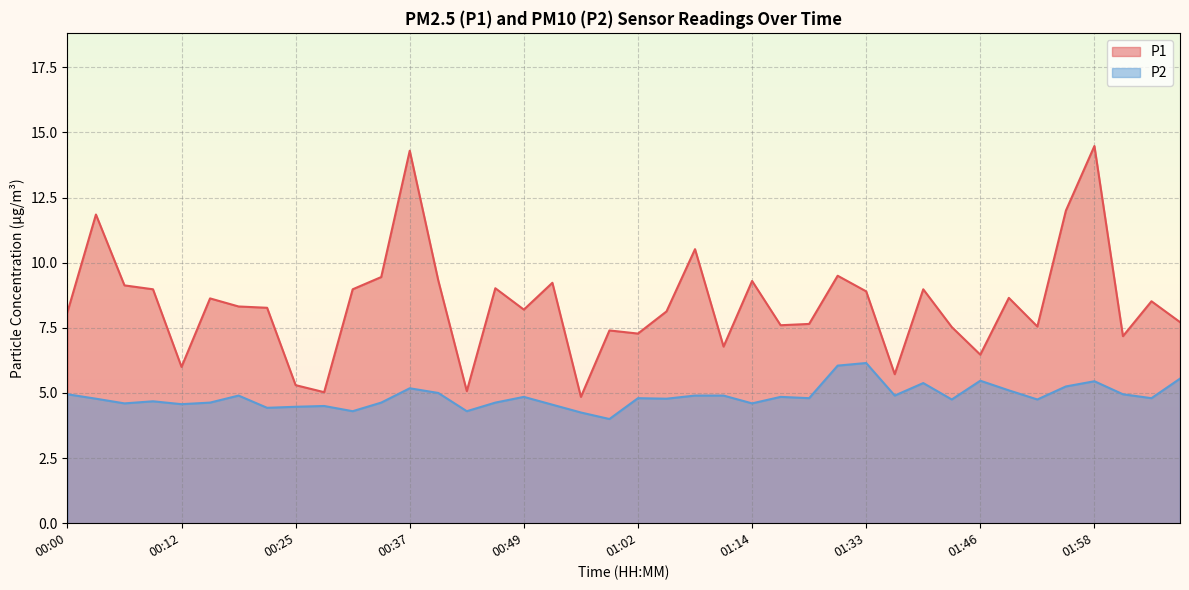

Rank the categories by P1 value from lowest to highest.

00:55, 00:28, 00:43, 00:25, 01:36, 00:12, 01:46, 01:11, 02:01, 01:02, 00:59, 01:42, 01:52, 01:17, 01:27, 02:07, 00:00, 01:05, 00:49, 00:22, 00:19, 02:04, 00:16, 01:49, 01:33, 00:09, 00:31, 01:39, 00:46, 00:06, 00:52, 01:14, 00:40, 00:34, 01:30, 01:08, 00:03, 01:55, 00:37, 01:58